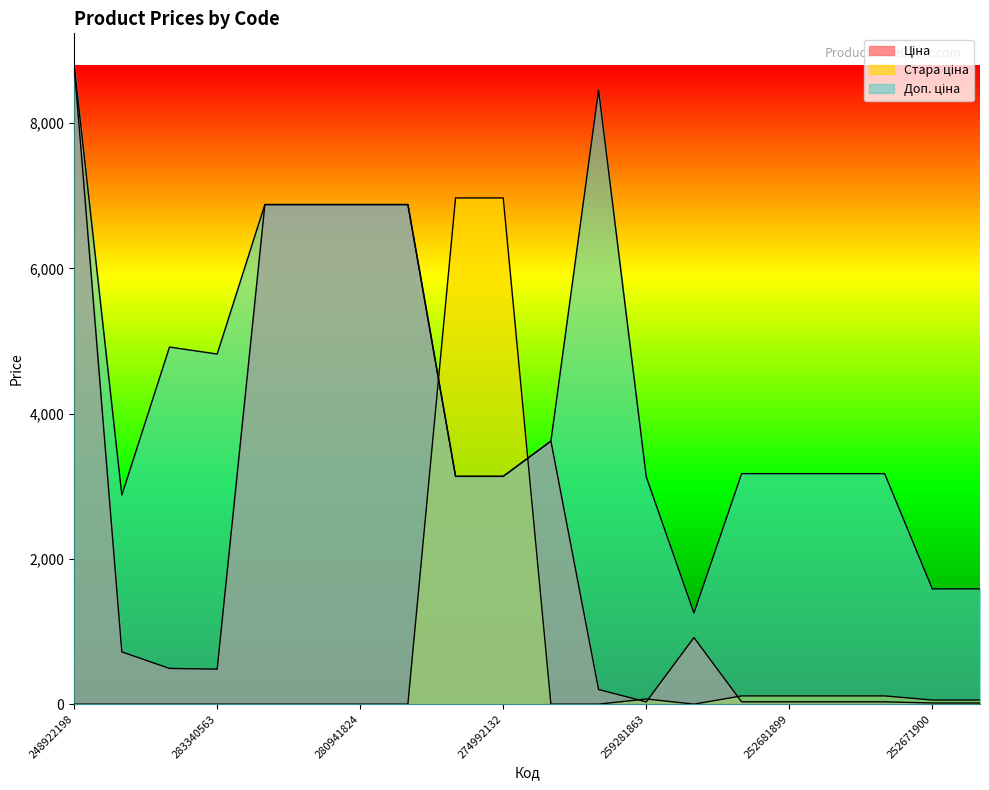

Reading right to left, extract all data points from this chart.

Ціна: 15.9	15.9	31.7	31.7	31.7	31.7	917.2	31.3	201.3	3622.2	3136.8	3136.8	6879.5	6879.5	6879.5	6879.5	482.1	491.7	719.6	8797.6
Стара ціна: 56.7	56.7	113.3	113.3	113.3	113.3	0.0	71.1	0.0	0.0	6970.8	6970.8	0.0	0.0	0.0	0.0	0.0	0.0	0.0	0.0
Доп. ціна: 1587.0	1587.0	3174.0	3174.0	3174.0	3174.0	1254.8	3130.0	8456.7	3622.2	3137.0	3137.0	6879.5	6879.5	6879.5	6879.5	4821.4	4917.4	2878.5	8797.6